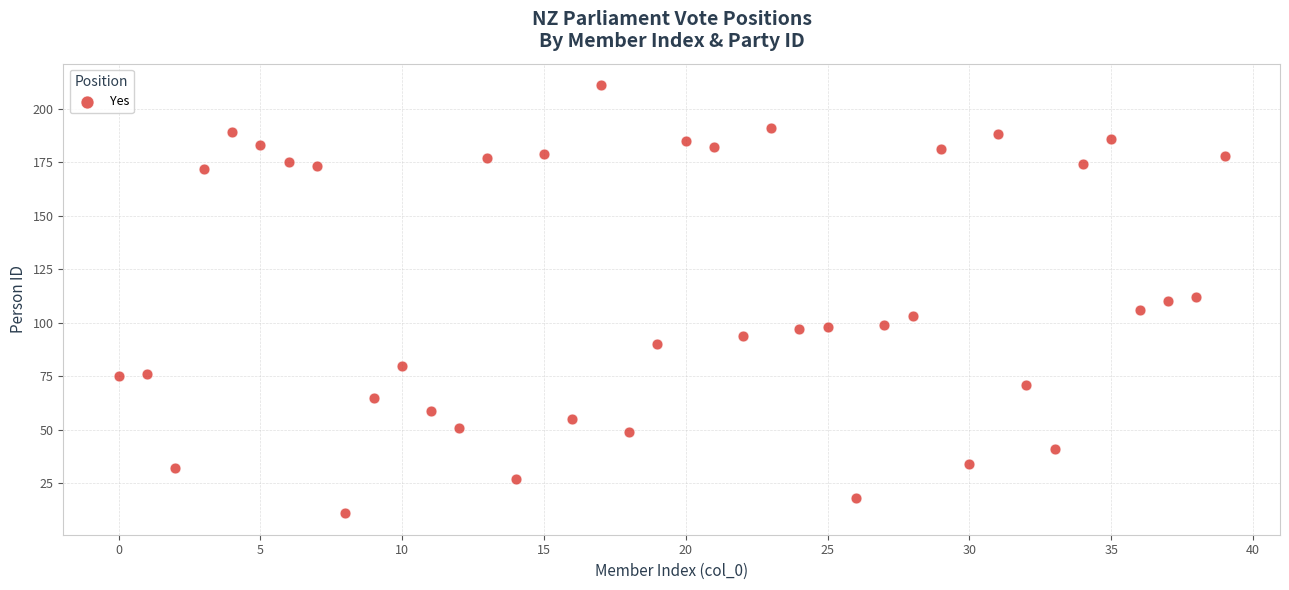

What is the range of Y values (max minus min)?

200